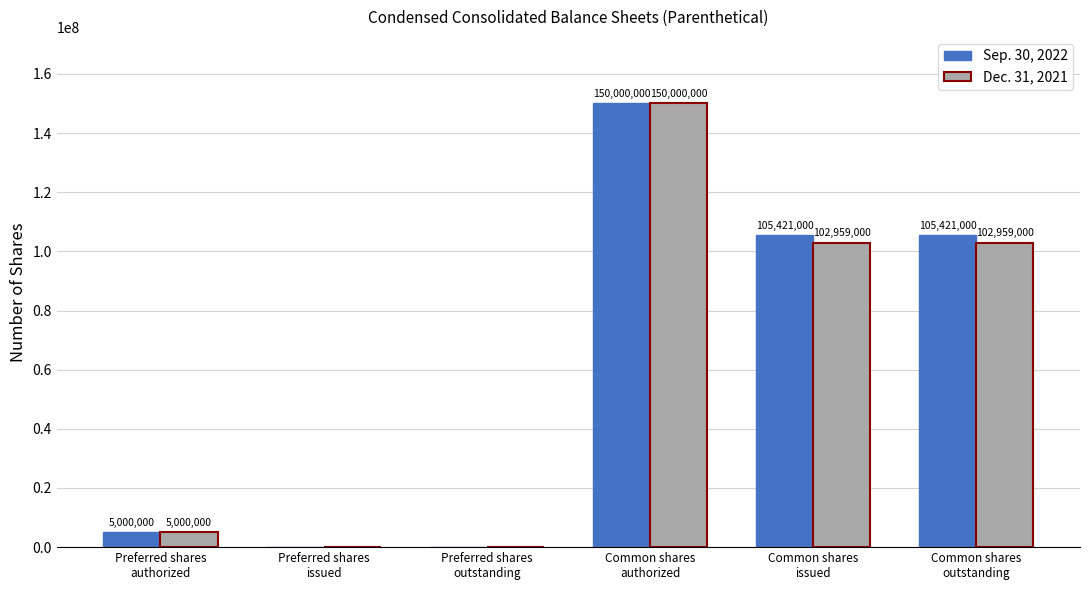

What is the difference between the Dec. 31, 2021 values at Common shares
authorized and Preferred shares
outstanding?

150000000